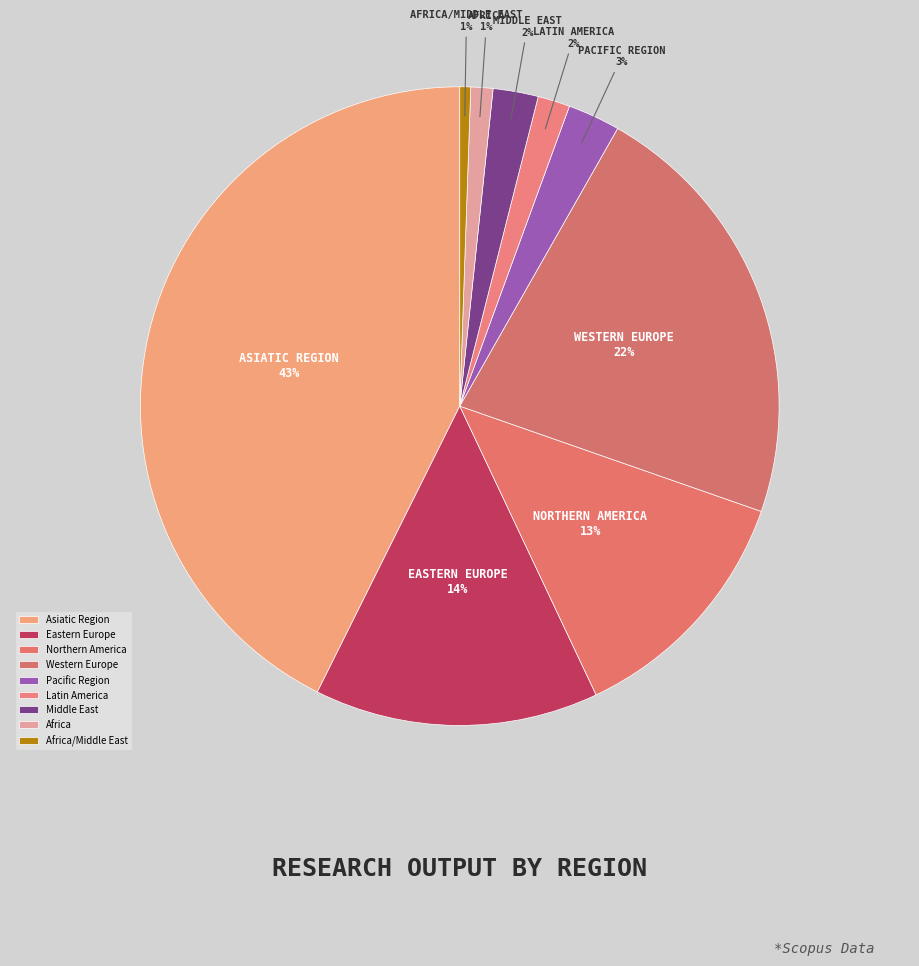

Which category has the biggest portion of the pie?

Asiatic Region